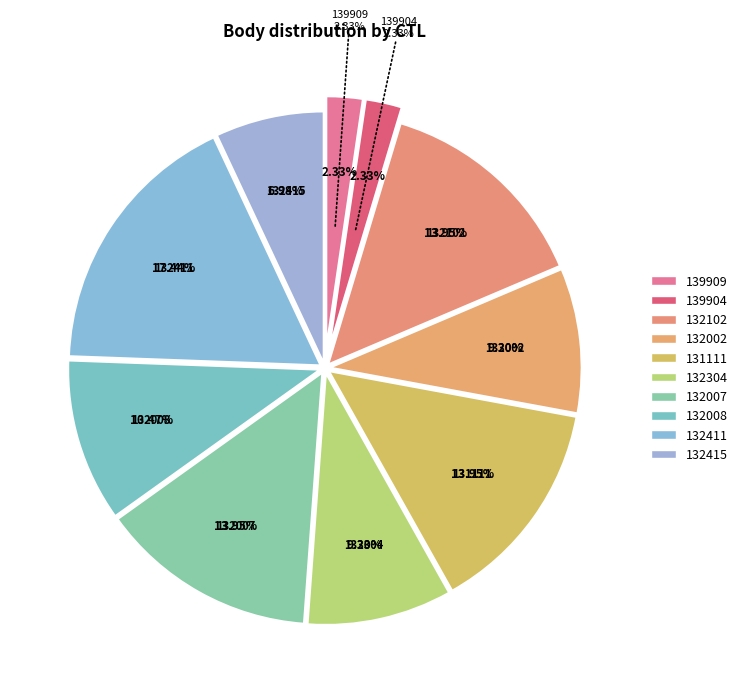

Which slice is the largest?

132411